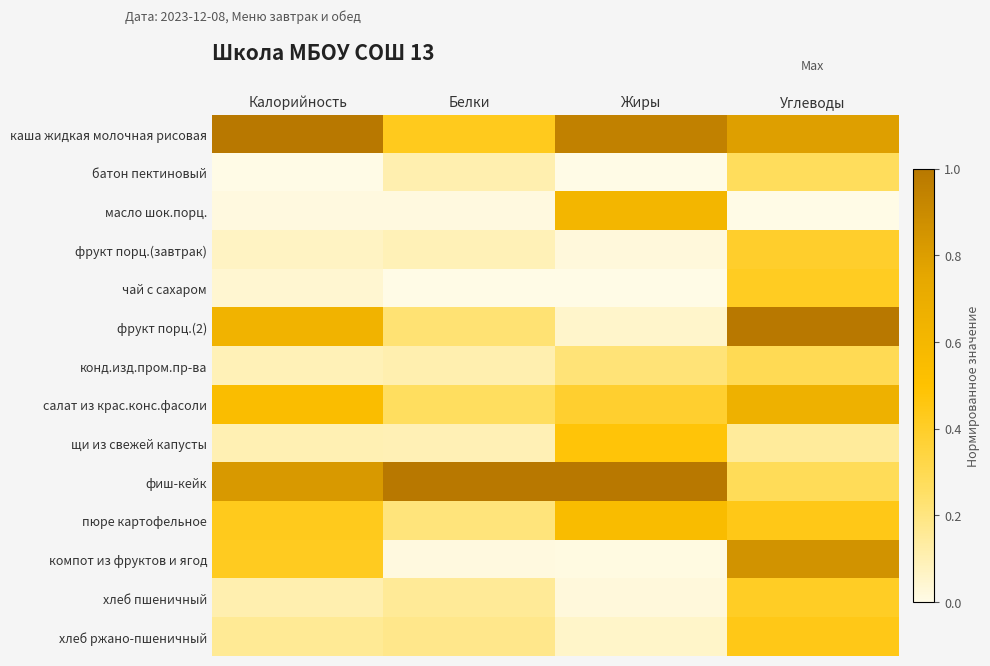

List the series in order of their peak value, highest first.

каша жидкая молочная рисовая, фрукт порц.(2), фиш-кейк, компот из фруктов и ягод, салат из крас.конс.фасоли, масло шок.порц., пюре картофельное, щи из свежей капусты, хлеб ржано-пшеничный, чай с сахаром, хлеб пшеничный, фрукт порц.(завтрак), конд.изд.пром.пр-ва, батон пектиновый